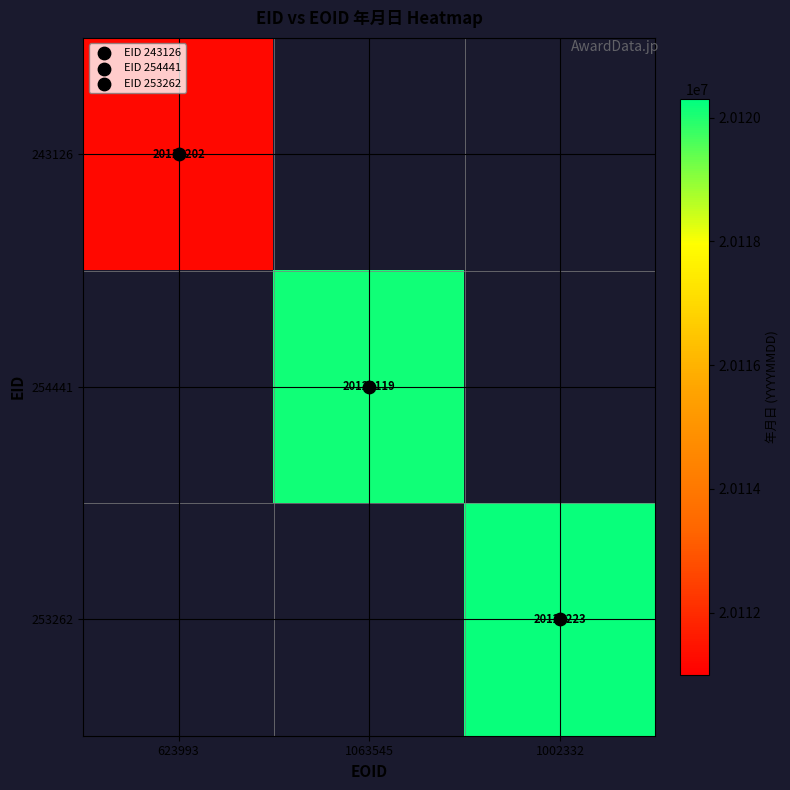

The 243126 series shows 20111202.0 at 623993. True or false?

True